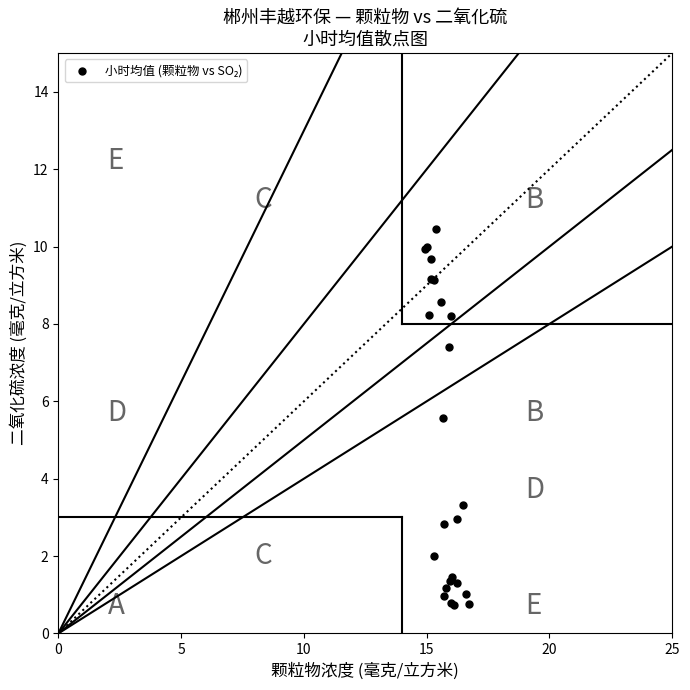

What Y value in the scatter plot is closest to 5?

5.6